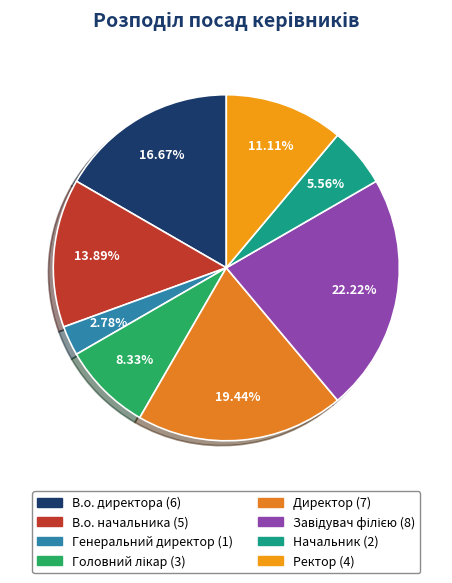

To the nearest percent, what portion does Начальник represent?

6%